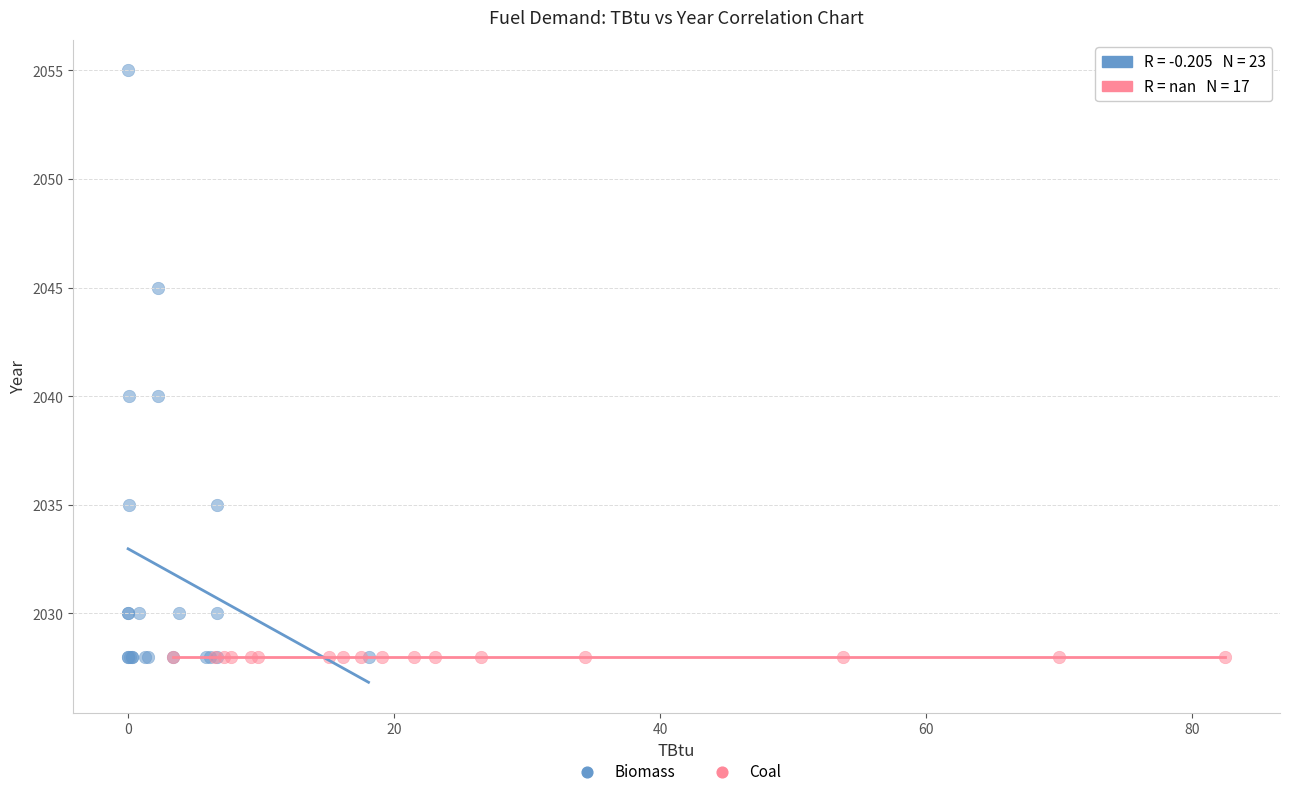

Which series reaches the maximum Y coordinate?

Biomass